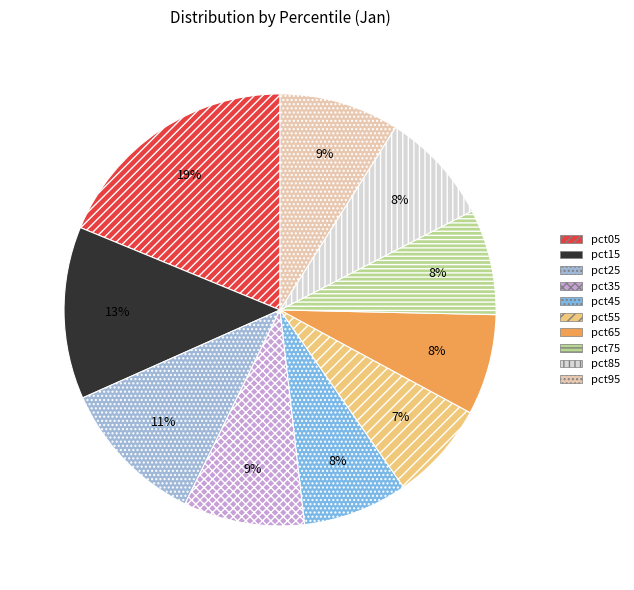

Which has a higher value, pct45 or pct25?

pct25